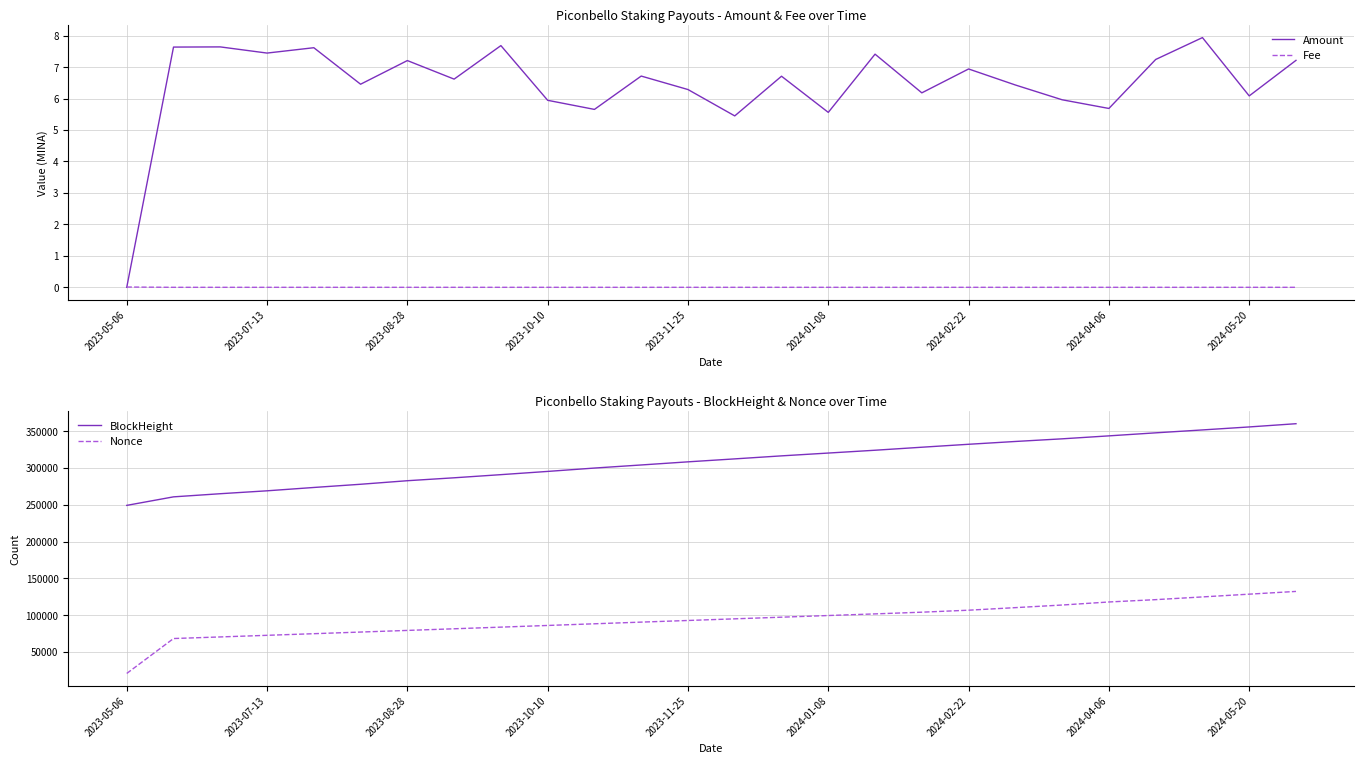

True or false: BlockHeight has more than 0 points higher than both neighbors.

False